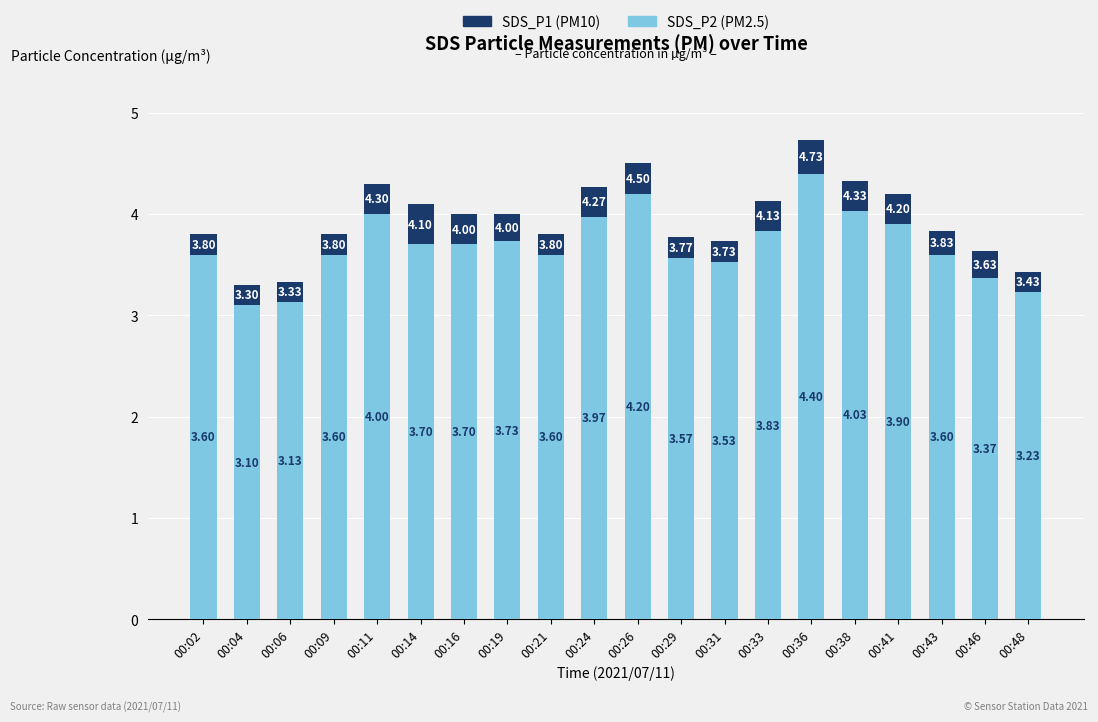

At which label is SDS_P2 (PM2.5) closest to 3?

00:04